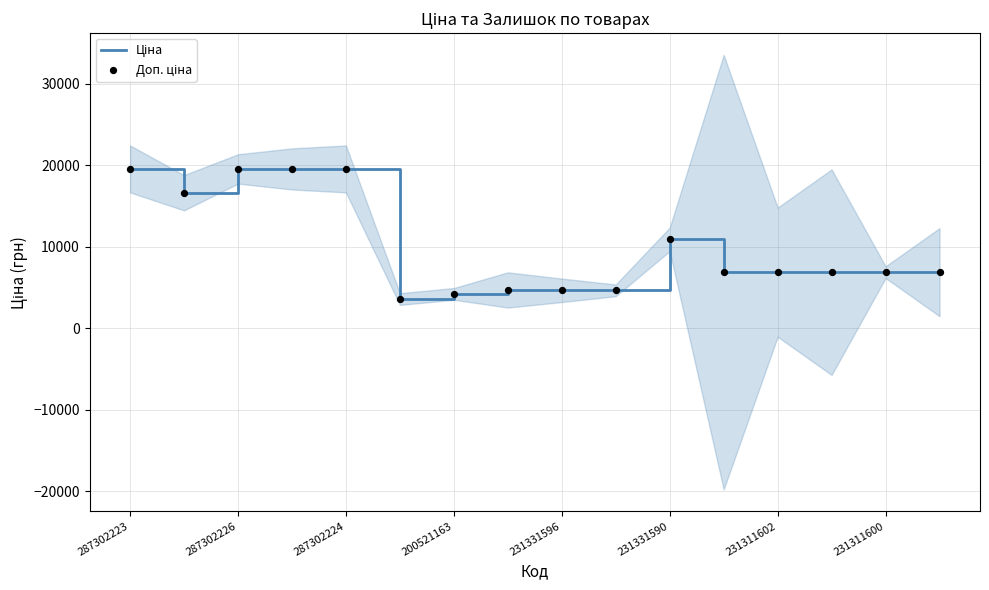

Which series reaches the minimum Y coordinate?

Ціна